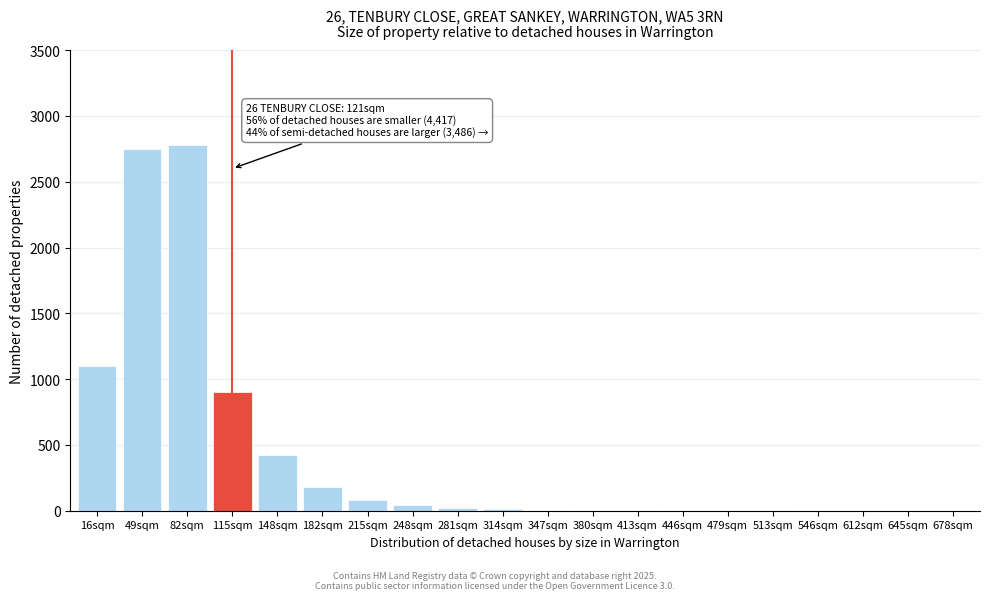

What is the greatest value displayed?

2780